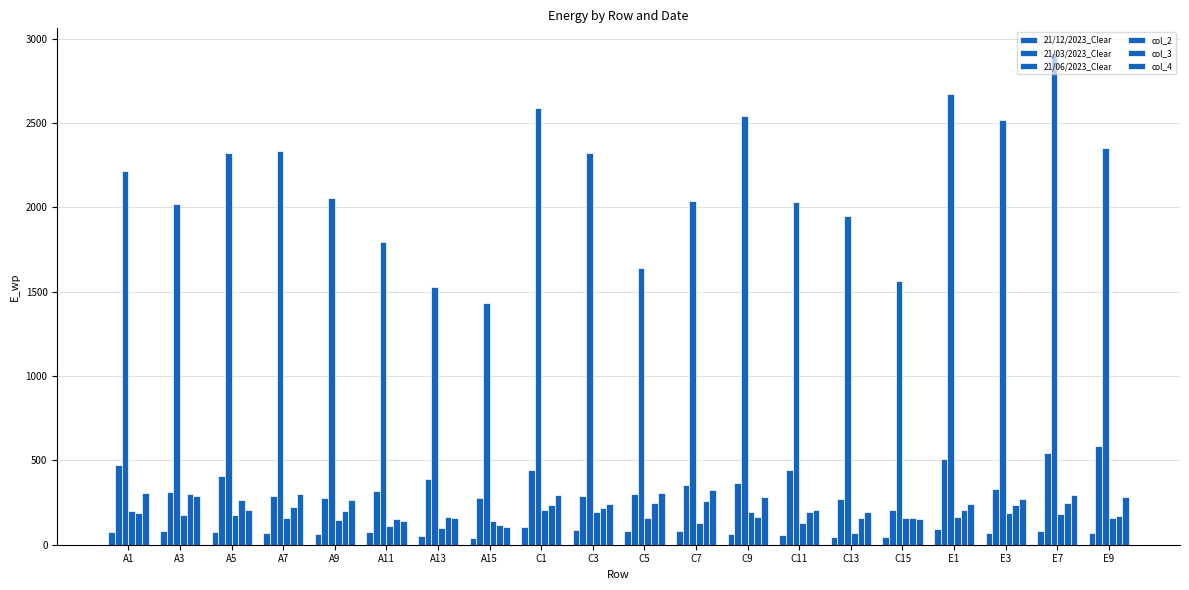

How many bars are there in total?

120